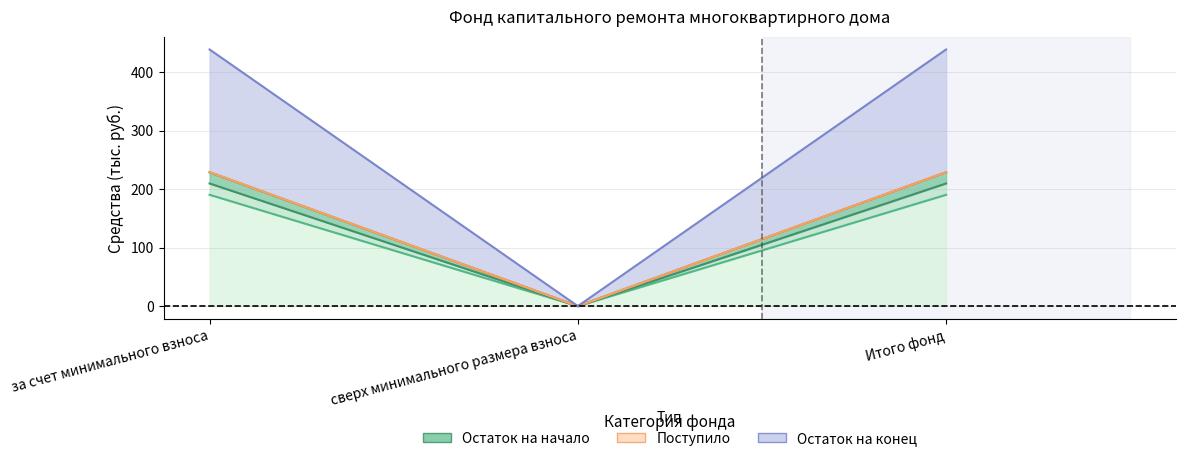

The в т.ч. взносов series shows 228.7 at Итого фонд. True or false?

True